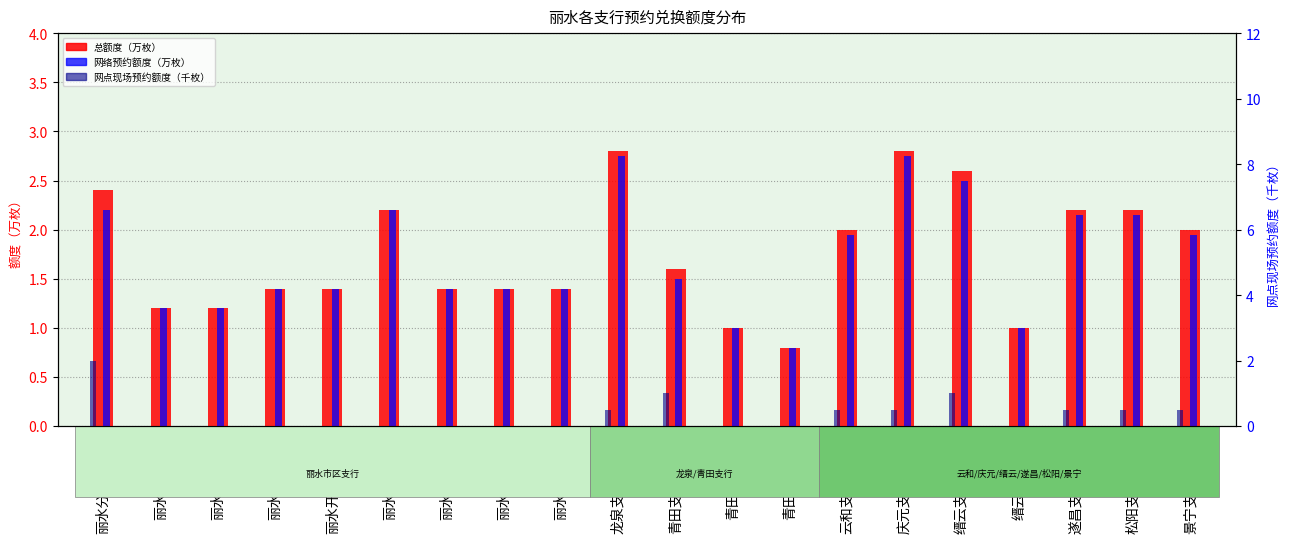

Which category has the highest value across all series?

龙泉支行营业部